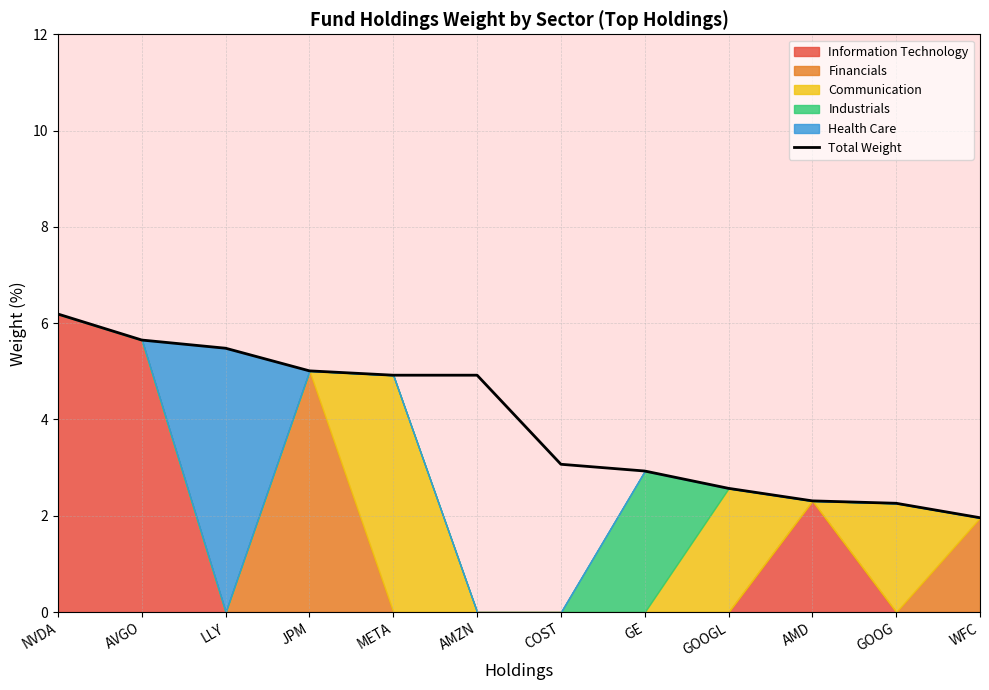

What is the label of the 2nd point from the right?

GOOG